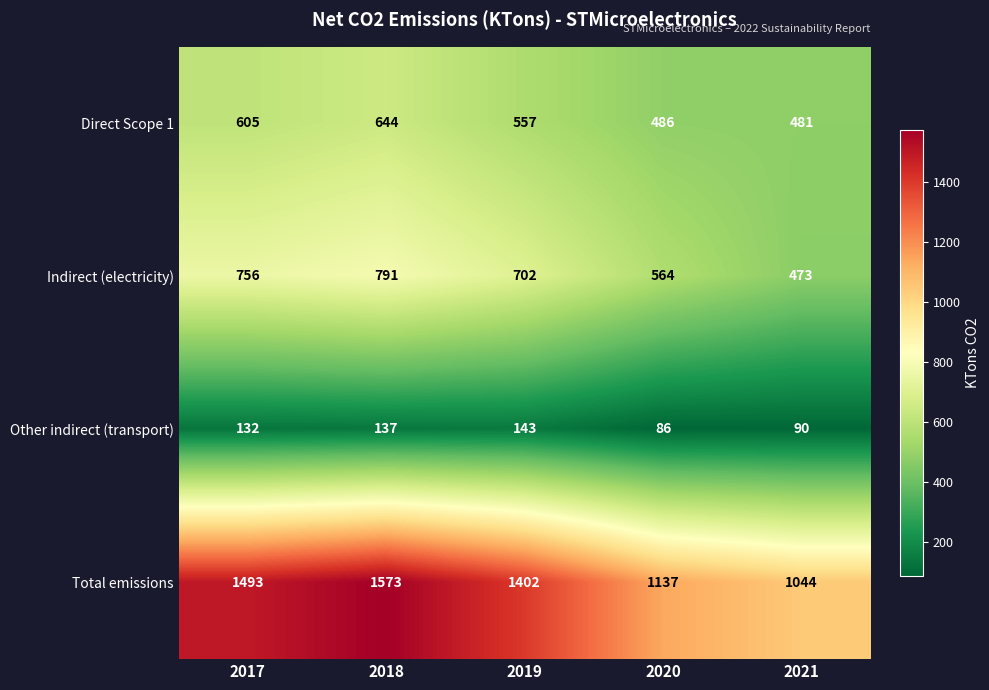

How many categories are shown in the chart?

5